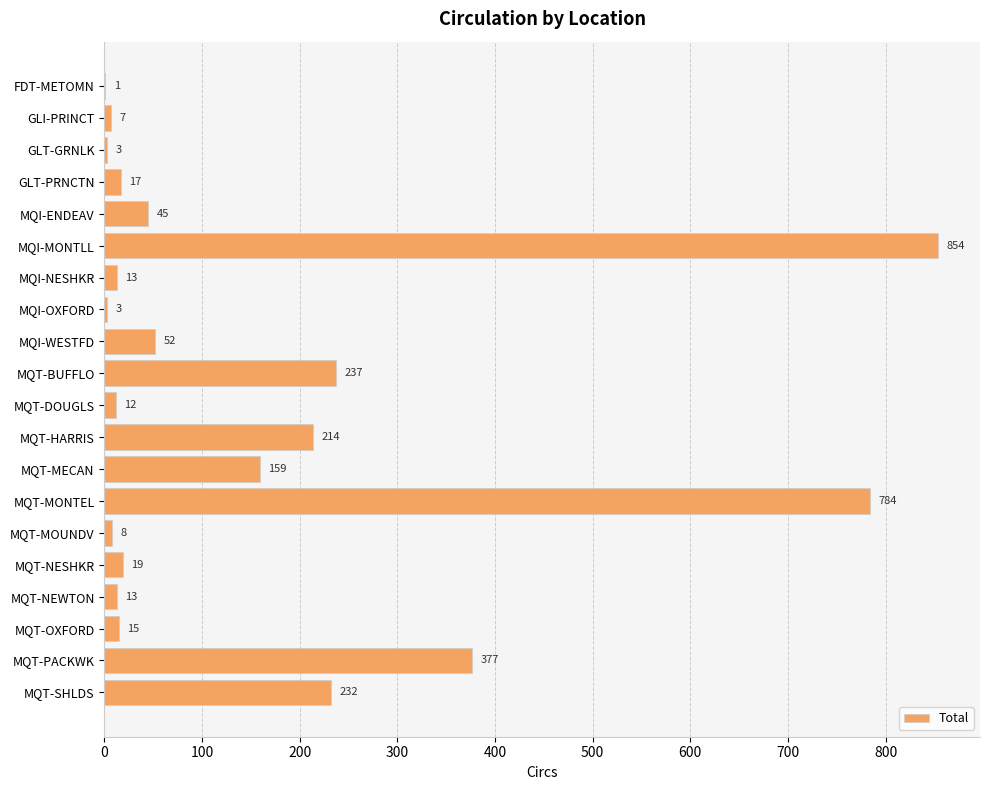

How many data points does each series have?

20